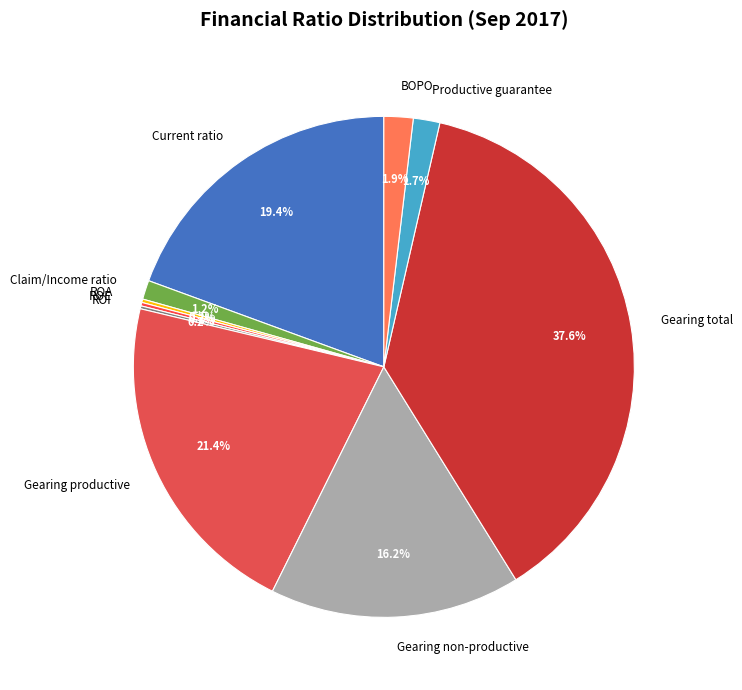

What percentage do Productive guarantee and BOPO together represent?

3.6%